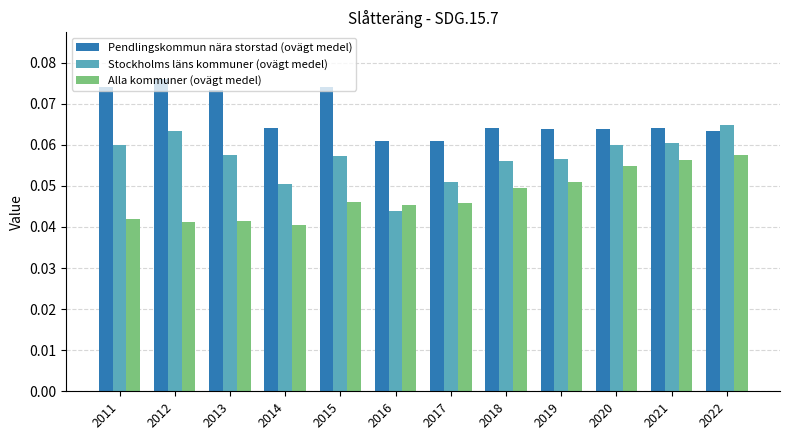

The value of Pendlingskommun nära storstad (ovägt medel) at 2018 is 0.0. True or false?

False